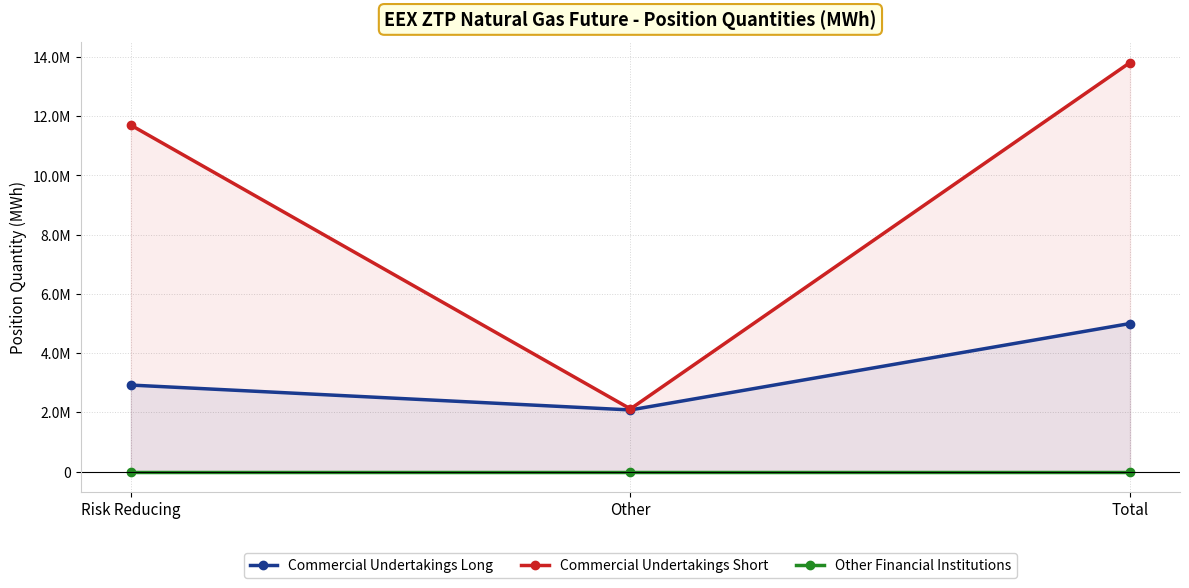

Is it true that Commercial Undertakings Long equals 3909475 at Risk Reducing?

False